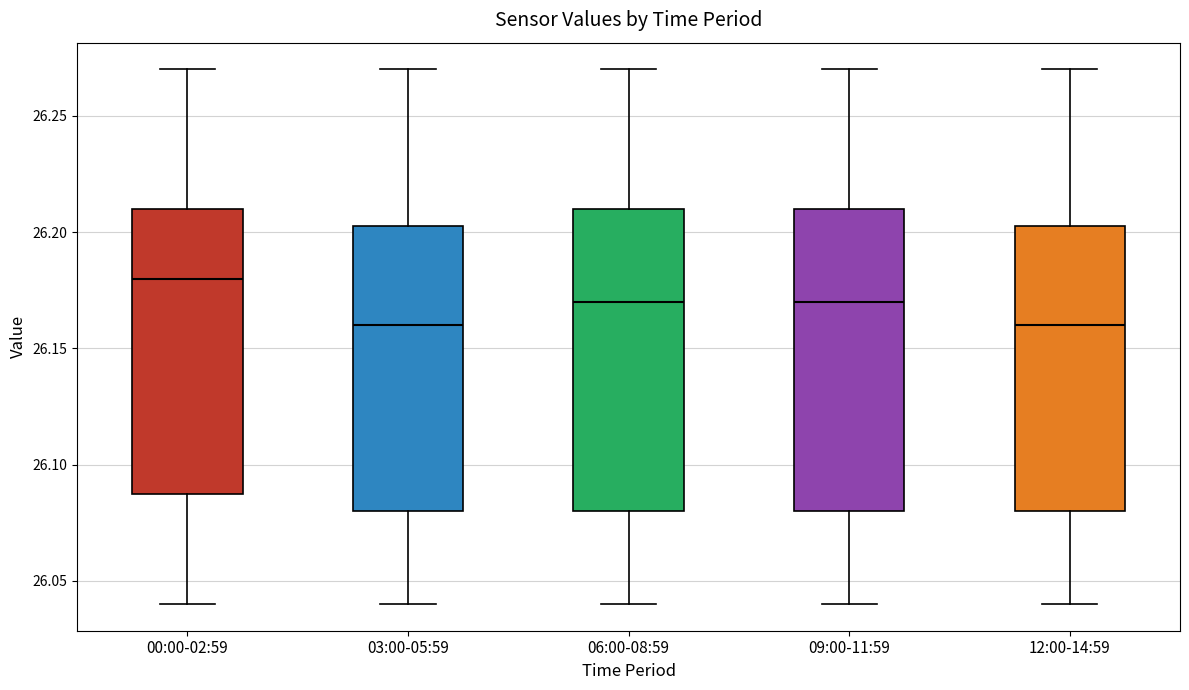

Where is the upper edge of the box for 09:00-11:59 on the y-axis? The values are not printed on the chart, so give them approximately, as read against the axis.

26.210